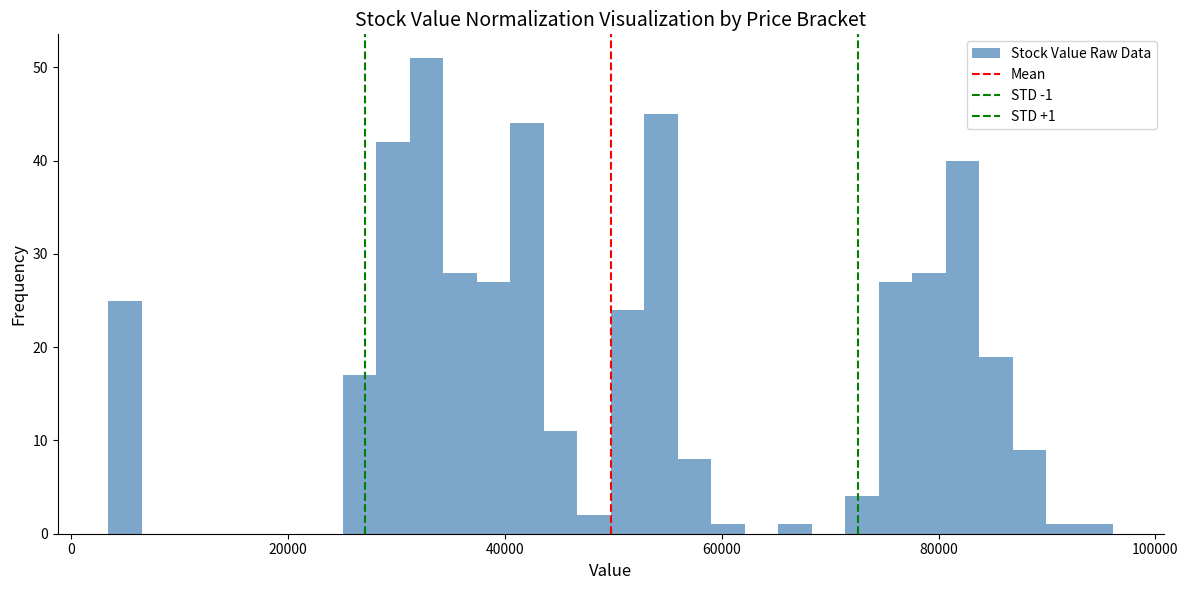

Read against the x-axis, roughly where is the centre of the tallest bar?

32000